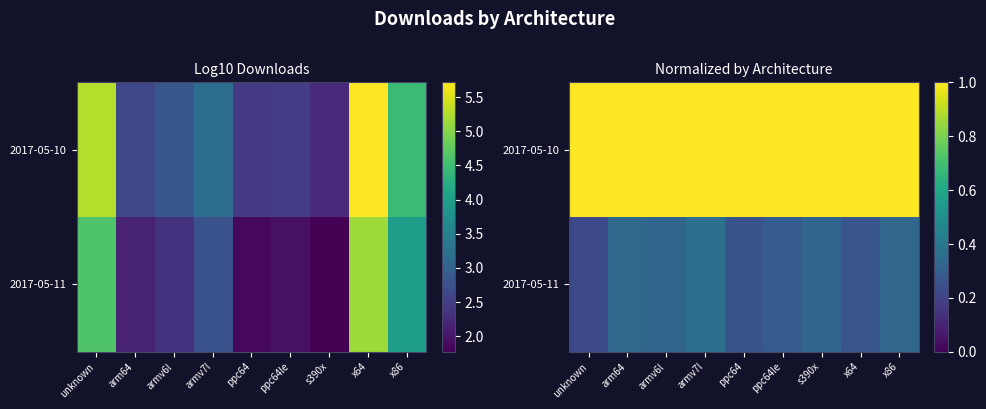

How many data points does each series have?

9